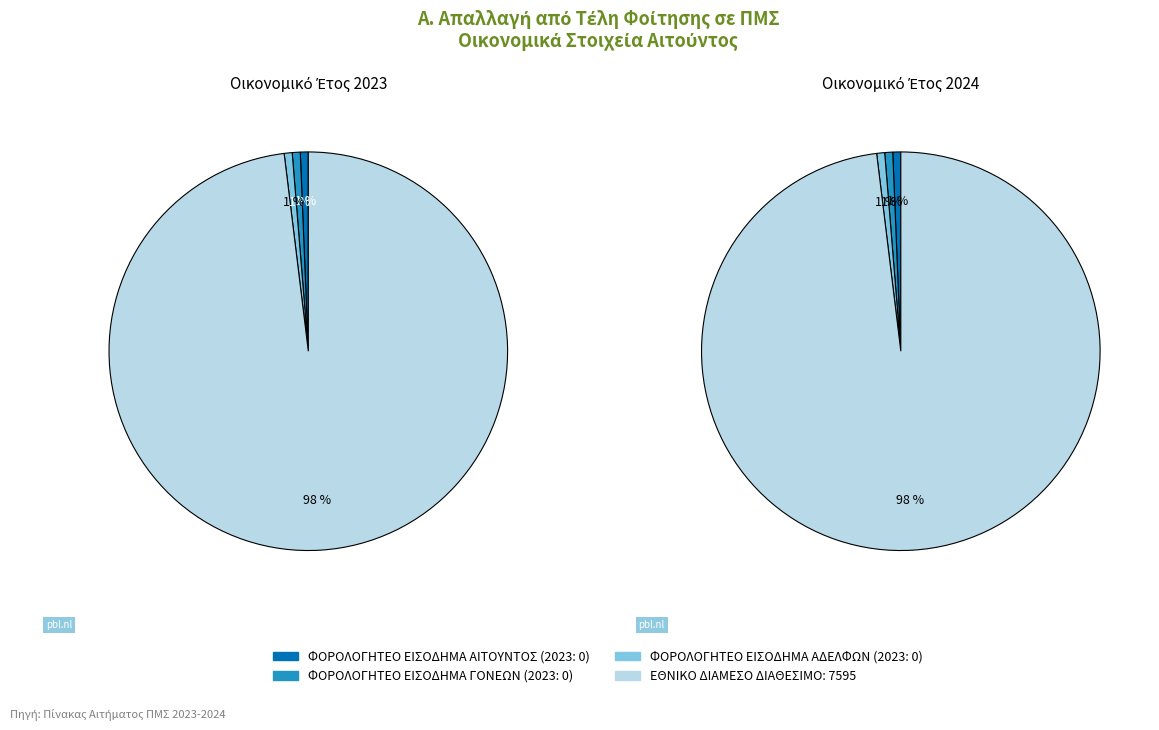

True or false: ΦΟΡΟΛΟΓΗΤΕΟ ΕΙΣΟΔΗΜΑ ΑΔΕΛΦΩΝ accounts for 12% of the total.

False